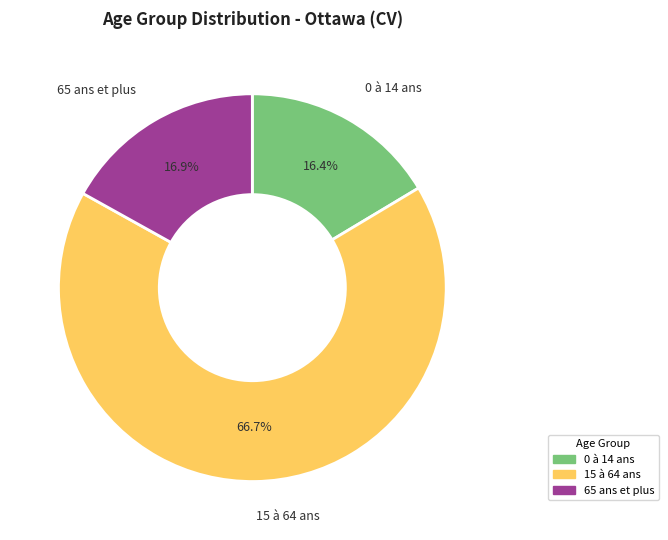

To the nearest percent, what portion does 65 ans et plus represent?

17%